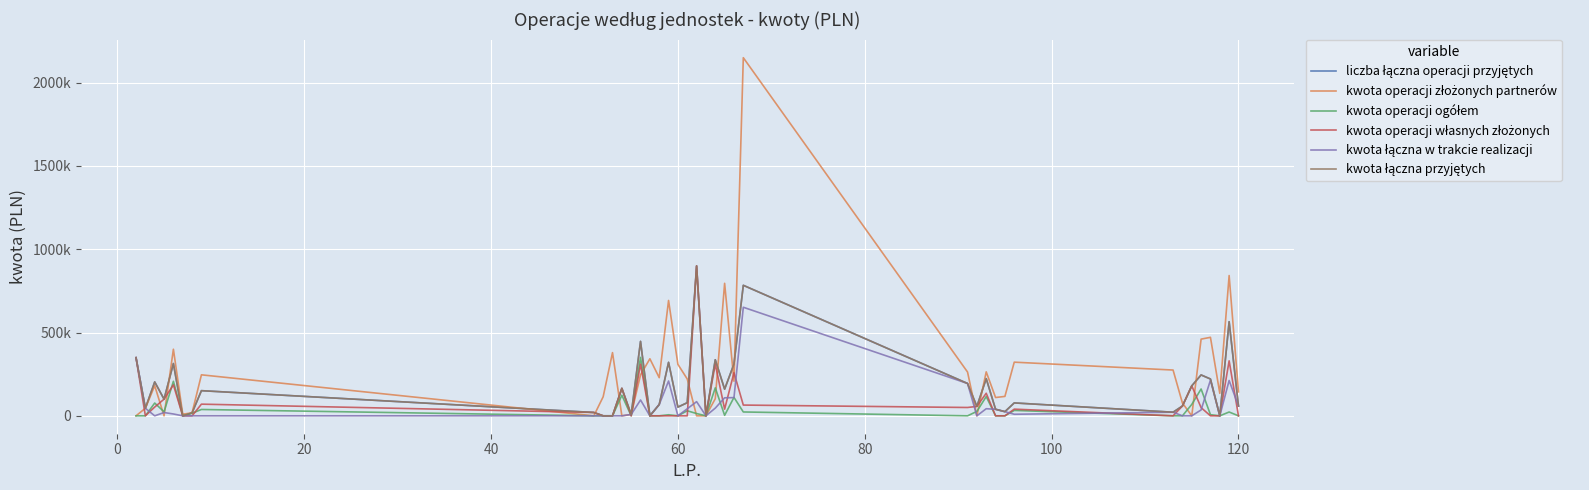

Reading left to right, list all the values displayed in this chart.

liczba łączna operacji przyjętych: 349128.0	45300.0	203495.4	100000.0	313813.6	0.0	17842.5	150949.1	20000.0	0.0	0.0	165000.0	8164.3	446880.7	0.0	67761.1	321066.0	52380.0	78758.7	900000.0	0.0	336630.9	160057.9	310571.6	783504.2	194160.2	56550.0	223073.4	39270.0	25000.0	77412.1	21592.5	58750.8	180000.0	245356.0	221062.2	0.0	564984.7	58789.5
kwota operacji złożonych partnerów: 0.0	45300.0	180876.7	0.0	399724.3	9838.8	17842.5	246075.7	0.0	114356.0	379412.8	0.0	8164.3	246118.7	342361.6	228942.1	692495.7	308955.0	220929.7	0.0	0.0	102744.7	795421.8	207657.4	2149841.0	262871.2	0.0	263972.1	109801.2	116525.9	322067.1	274815.5	76848.4	0.0	460369.9	471216.3	135000.0	842081.9	143949.6
kwota operacji ogółem: 0.0	0.0	76618.0	24000.0	207167.4	0.0	15472.8	38037.3	0.0	0.0	0.0	123661.4	0.0	350679.0	0.0	0.0	6244.6	0.0	30301.7	13558.1	0.0	167912.6	2952.0	110557.5	23114.0	0.0	26487.5	115419.5	0.0	0.0	32376.7	0.0	0.0	68378.6	160963.5	6848.9	0.0	22835.9	0.0
kwota operacji własnych złożonych: 349128.0	0.0	52618.7	100000.0	185781.3	0.0	0.0	70000.0	20000.0	0.0	0.0	165000.0	0.0	310000.0	0.0	0.0	0.0	0.0	0.0	900000.0	0.0	310500.0	40000.0	259000.0	64500.0	50000.0	56550.0	135380.0	0.0	0.0	40000.0	0.0	58750.8	180000.0	49077.0	0.0	0.0	329987.4	0.0
kwota łączna w trakcie realizacji: 349128.0	45300.0	0.0	19740.5	11000.0	0.0	0.0	0.0	0.0	0.0	0.0	0.0	8164.3	95000.0	0.0	67761.1	208985.0	0.0	42080.2	85000.0	0.0	46214.0	108148.7	109210.0	651687.9	194160.2	0.0	42622.4	39270.0	25000.0	9400.0	21592.5	0.0	0.0	35315.5	214213.4	0.0	212161.4	58789.5
kwota łączna przyjętych: 349128.0	45300.0	203495.4	100000.0	313813.6	0.0	17842.5	150949.1	20000.0	0.0	0.0	165000.0	8164.3	446880.7	0.0	67761.1	321066.0	52380.0	78758.7	900000.0	0.0	336630.9	160057.9	310571.6	783504.2	194160.2	56550.0	223073.4	39270.0	25000.0	77412.1	21592.5	58750.8	180000.0	245356.0	221062.2	0.0	564984.7	58789.5